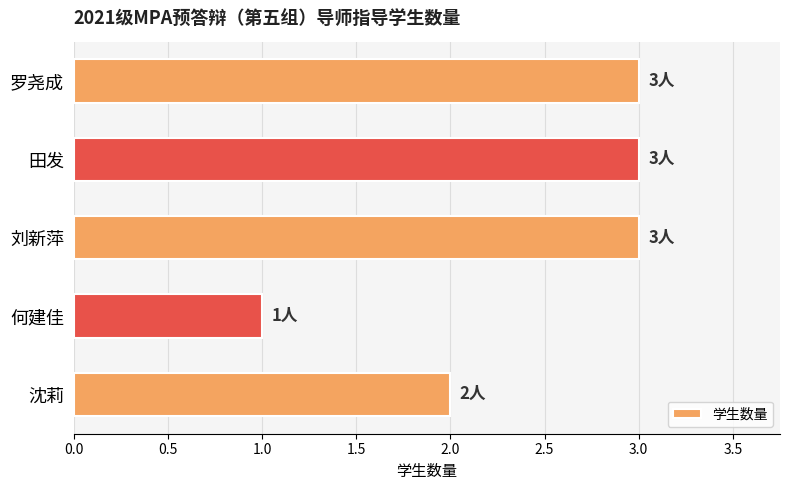

How many distinct data groups are displayed?

1